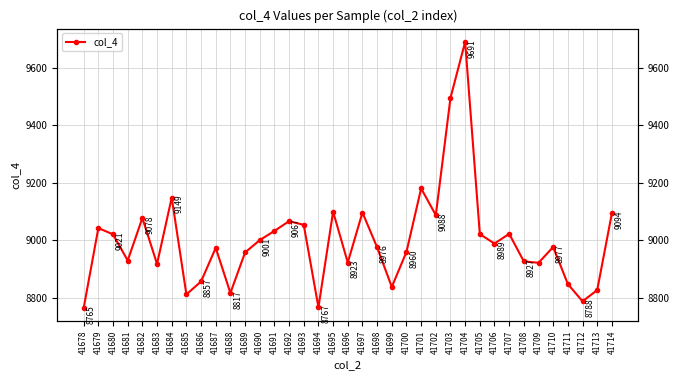

Reading right to left, transcribe all the data shown in this chart.

9094	8827	8788	8848	8977	8922	8927	9023	8989	9022	9691	9496	9088	9181	8960	8838	8976	9097	8923	9100	8767	9054	9067	9033	9001	8958	8817	8974	8857	8812	9149	8918	9078	8930	9021	9043	8765